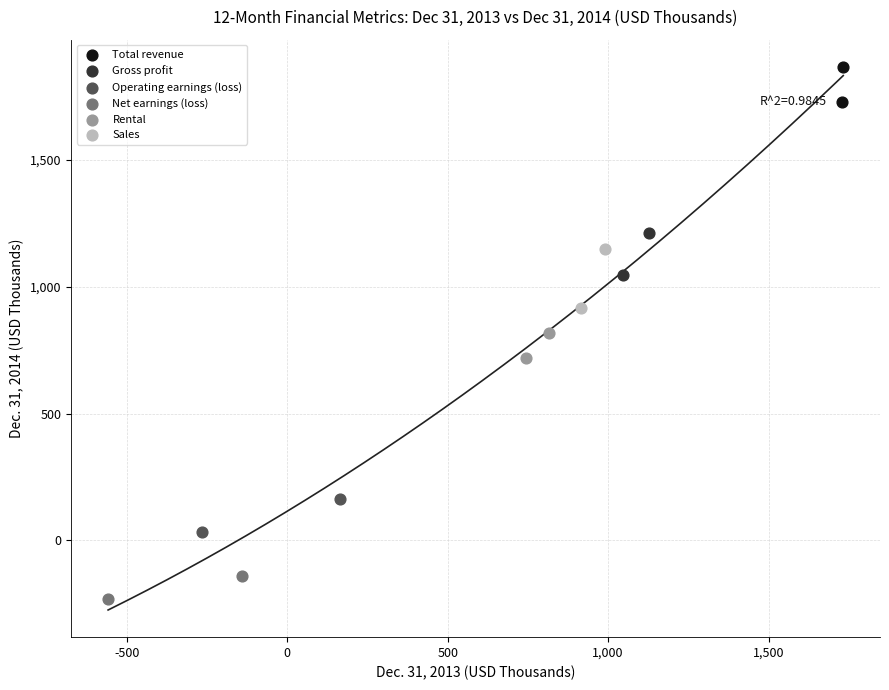

Which series reaches the minimum Y coordinate?

Net earnings (loss)